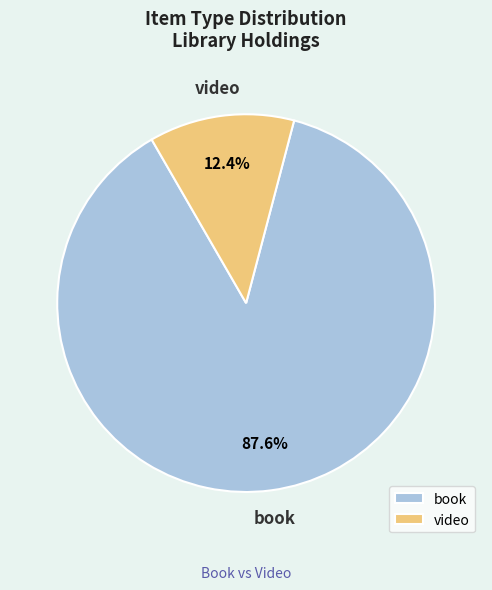

The video slice represents 1% of the pie. True or false?

False